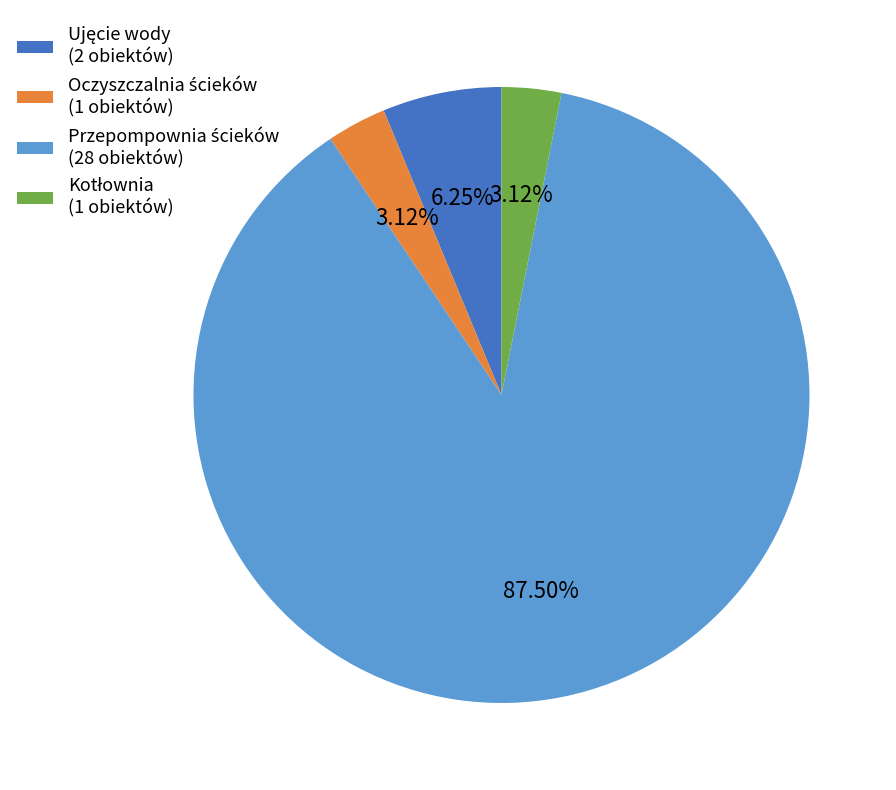

Is there a majority slice in this chart?

Yes